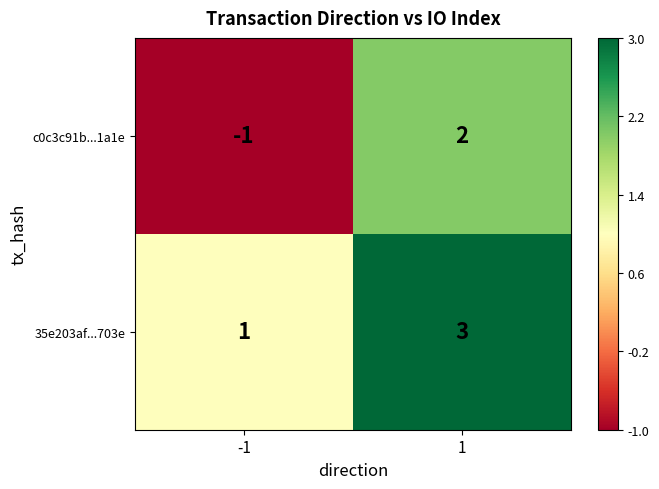

What is the maximum value for 35e203af...703e?

3